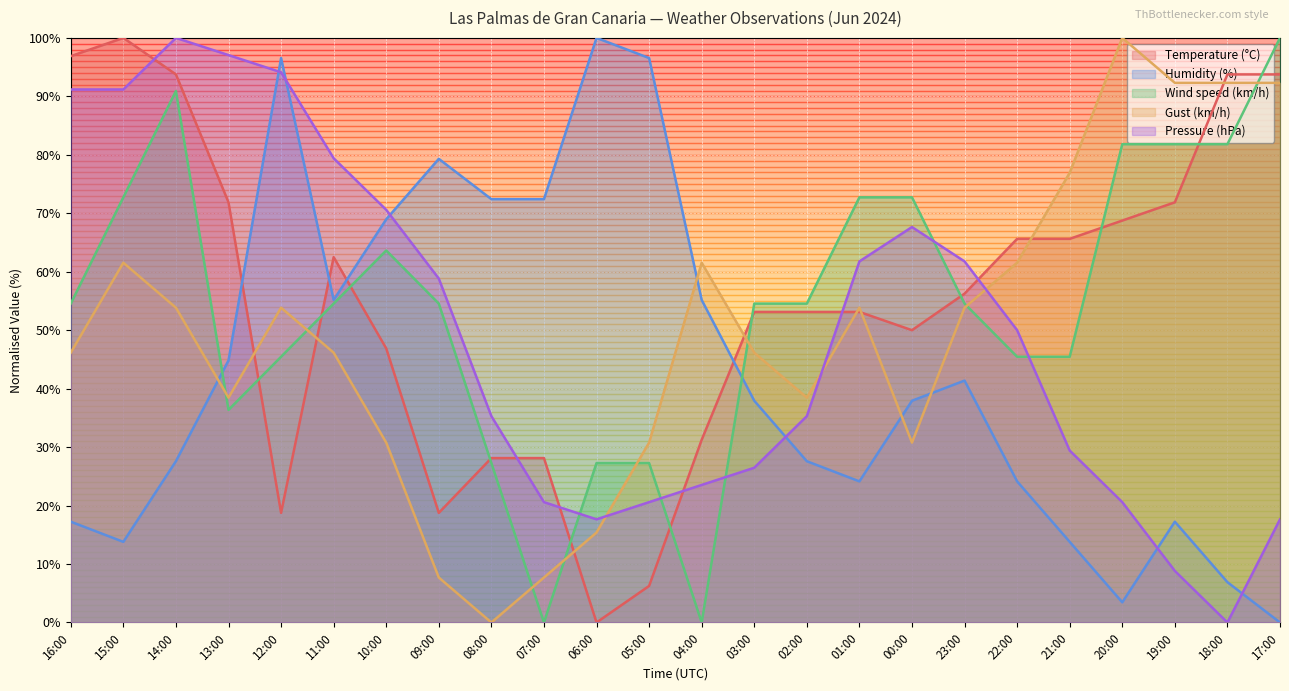

What is the maximum value shown in the chart?

100.0